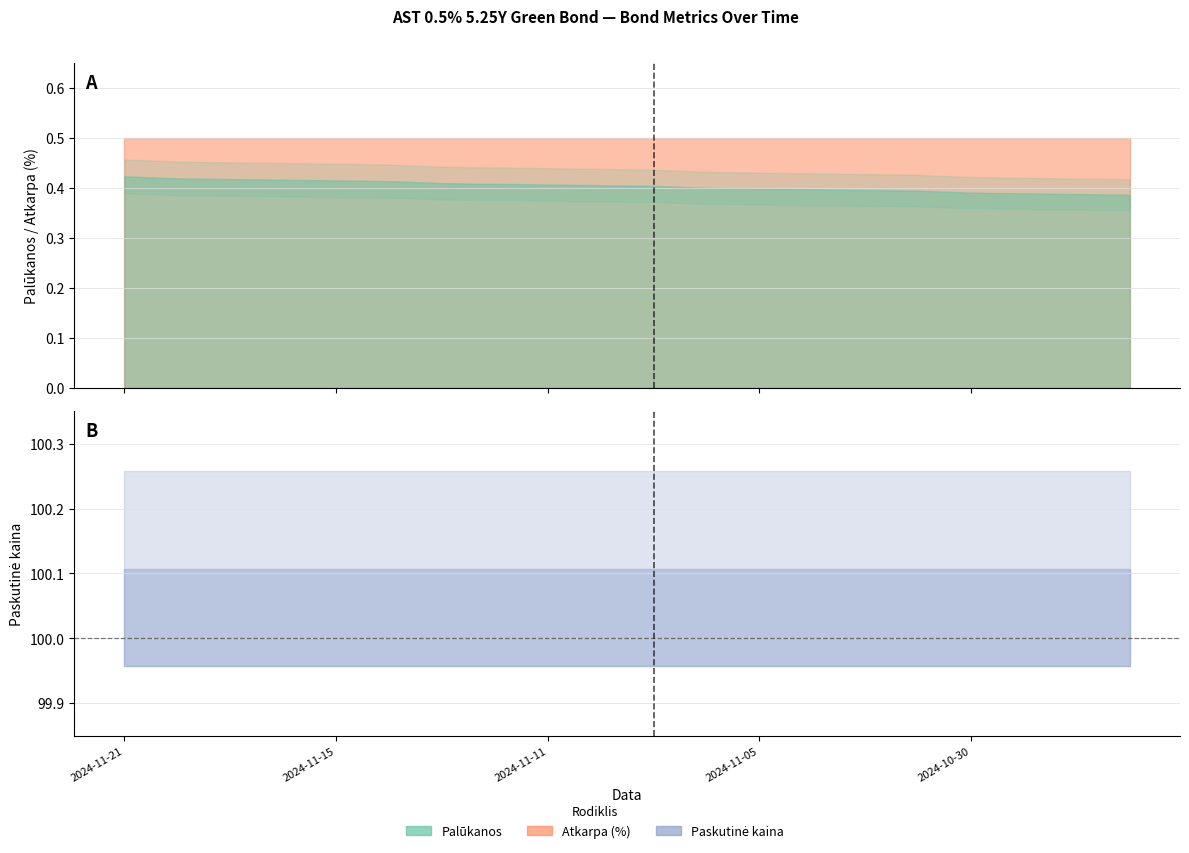

What position from the right is 2024-10-29?

3